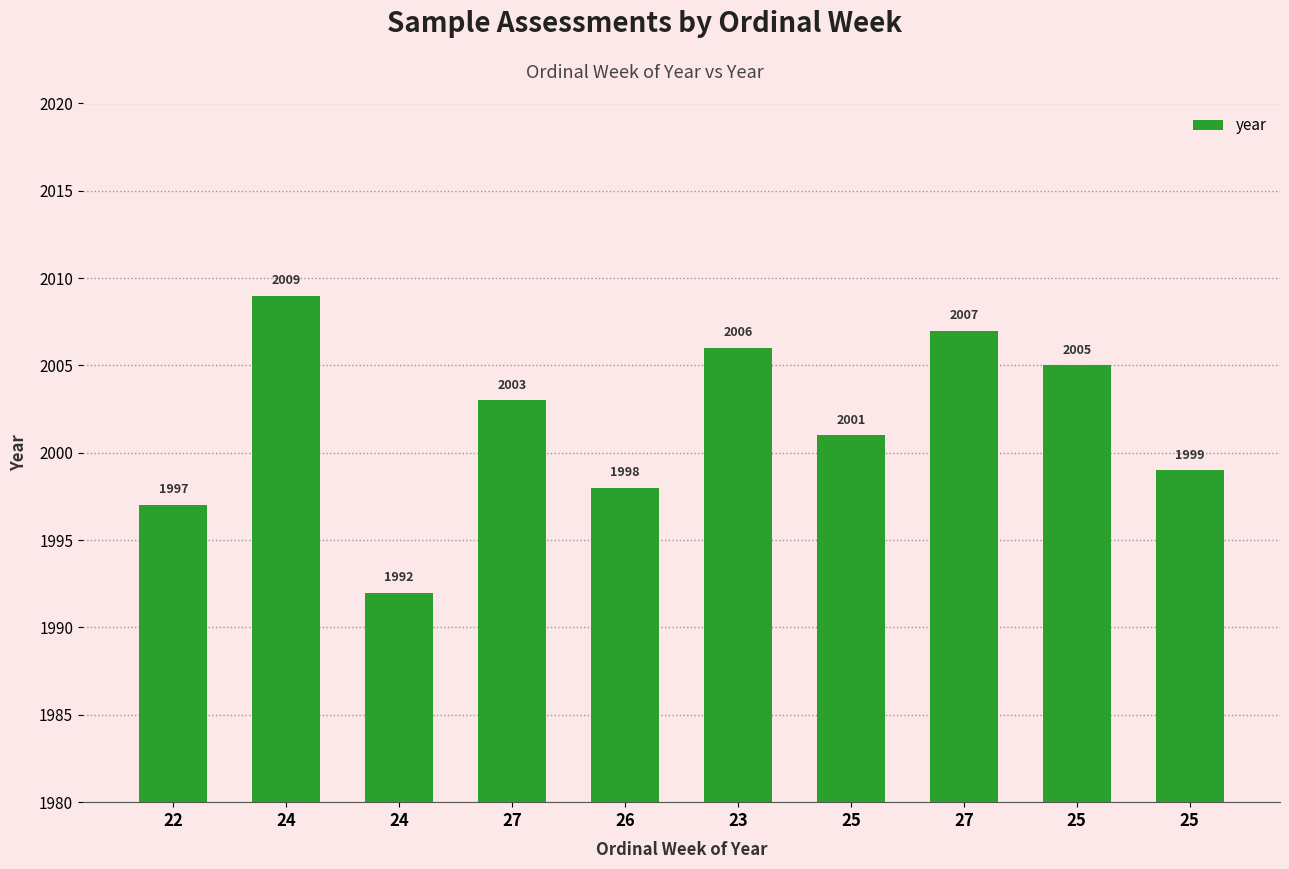

Between 27 and 24, which is larger?

27